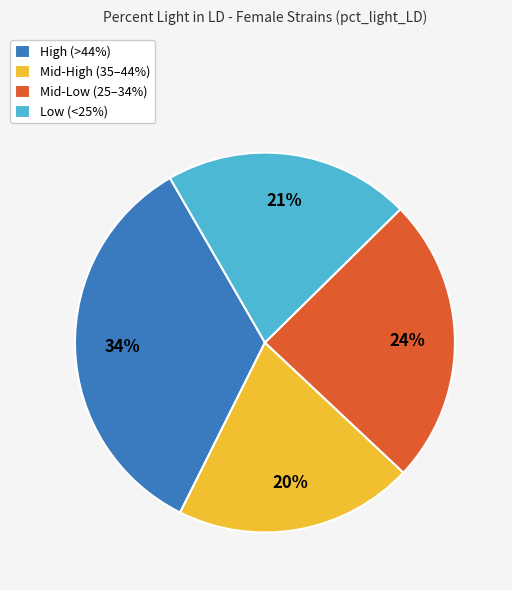

Between Mid-Low (25–34%) and Low (<25%), which is larger?

Mid-Low (25–34%)